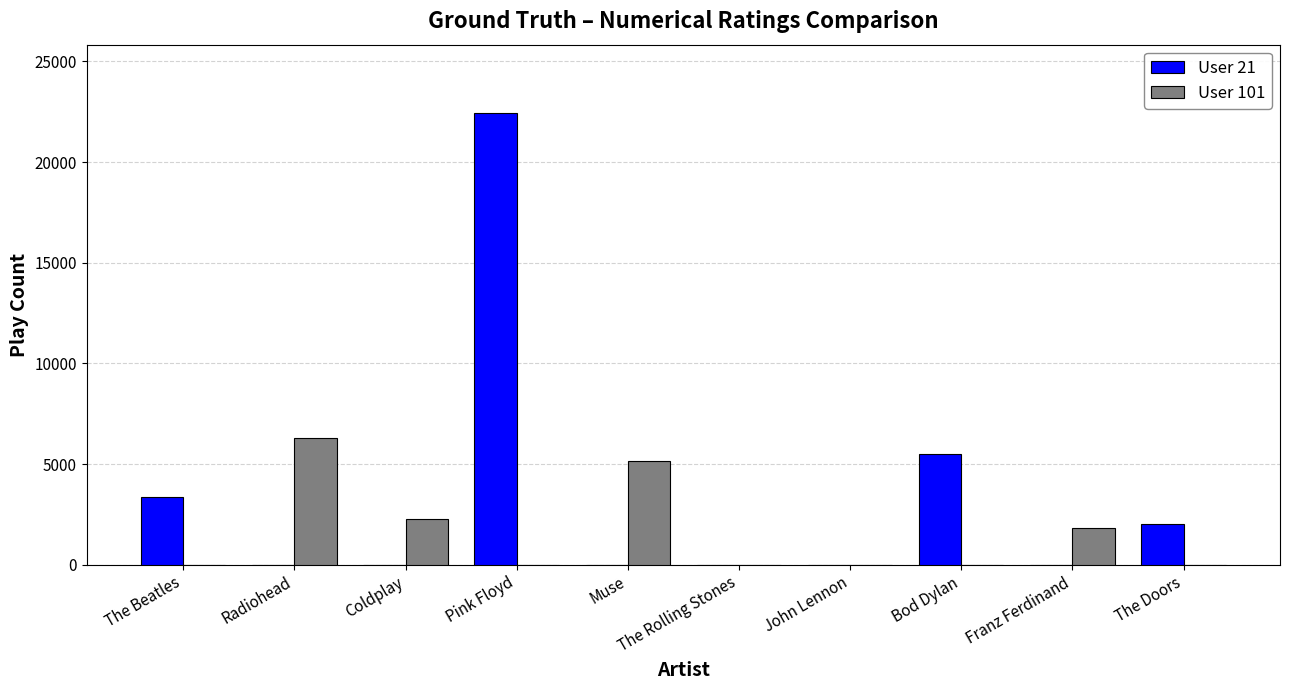

Is the value of User 21 at The Beatles greater than the value of User 101 at John Lennon?

Yes